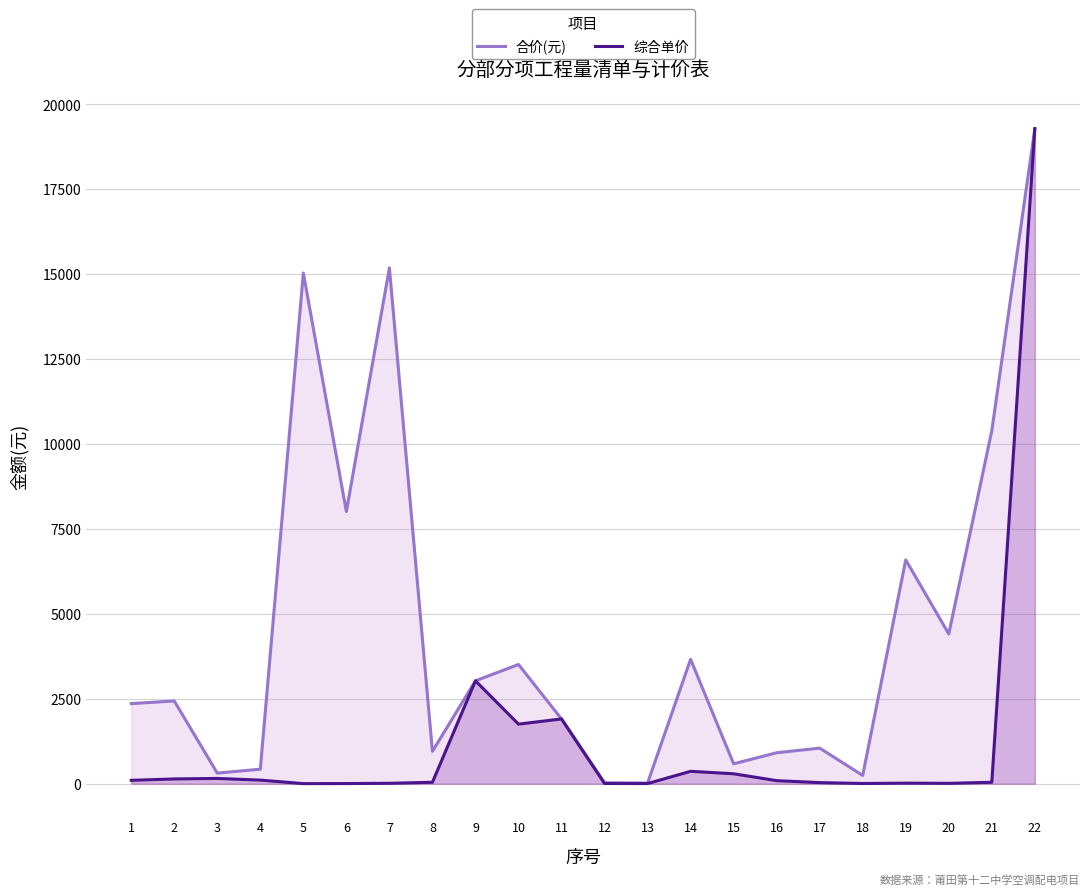

True or false: 合价(元) and 综合单价 intersect in this chart.

False